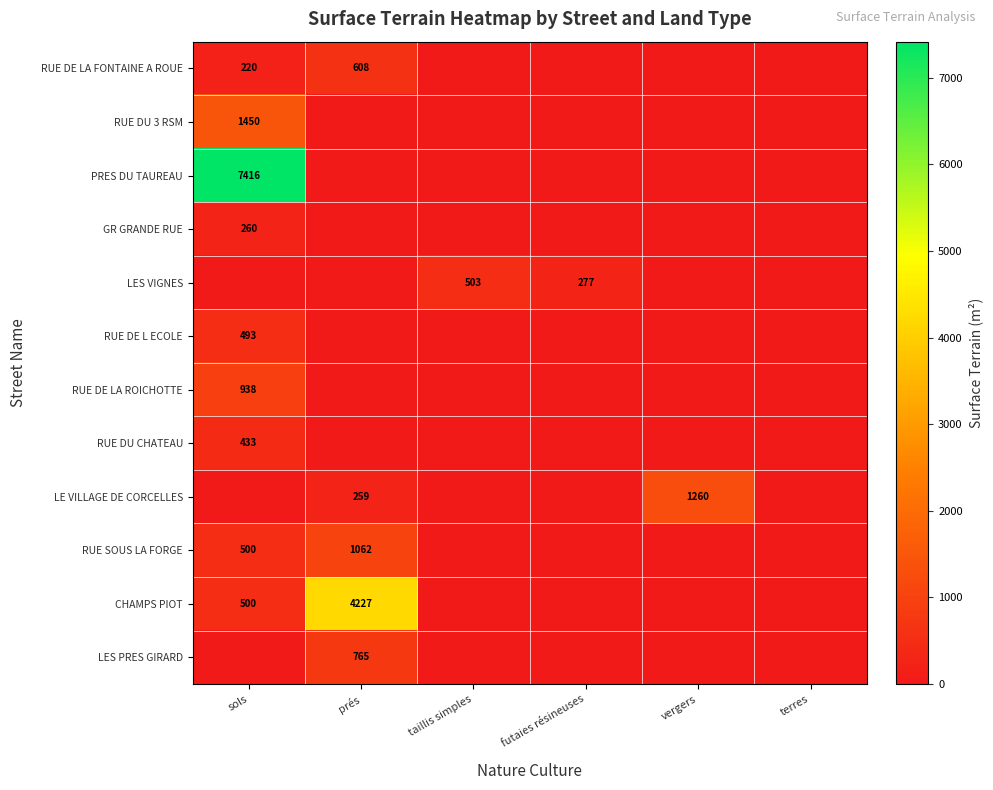

The value of RUE SOUS LA FORGE at sols is 312. True or false?

False